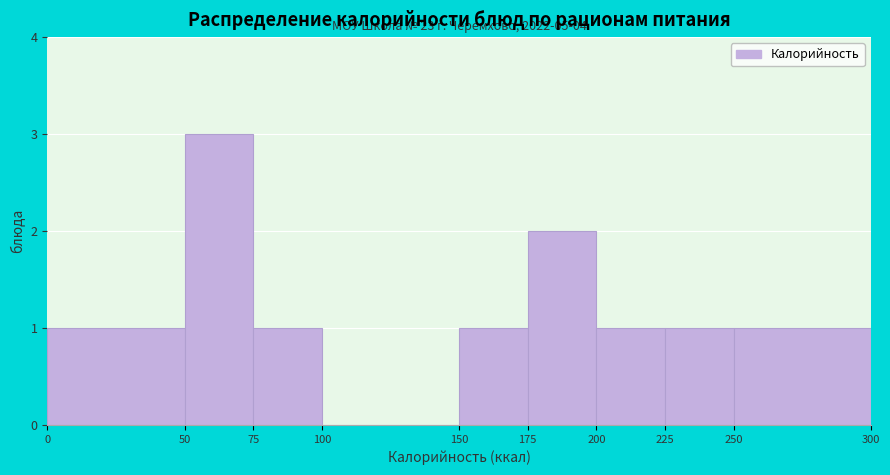

Which range on the x-axis has the tallest bar?

50 to 75